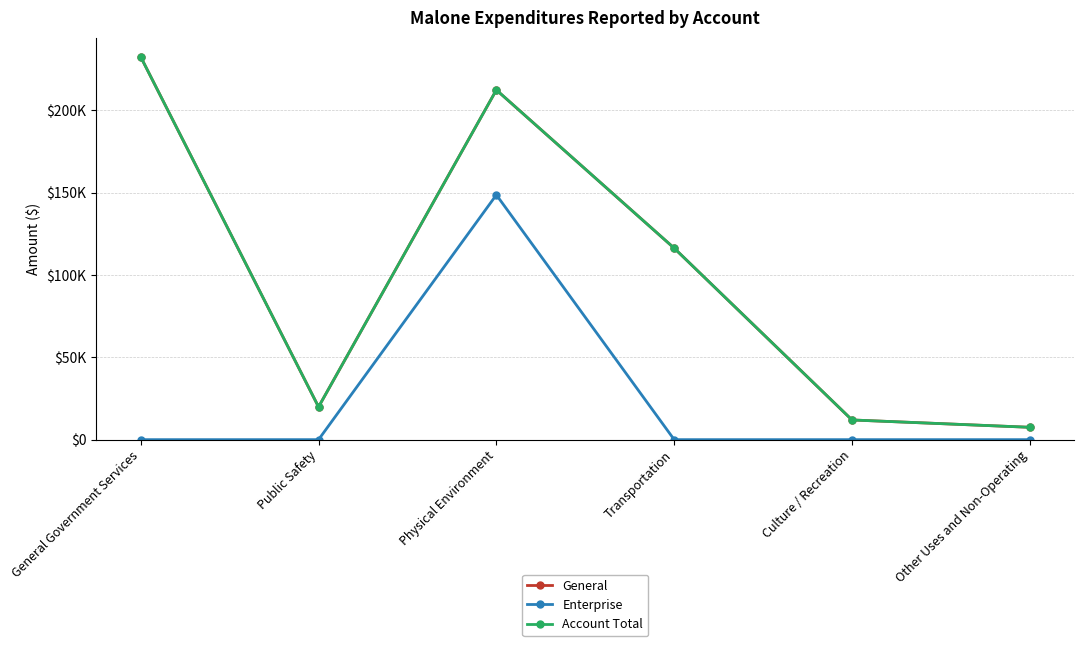

What is the label of the 3rd point from the left?

Physical Environment